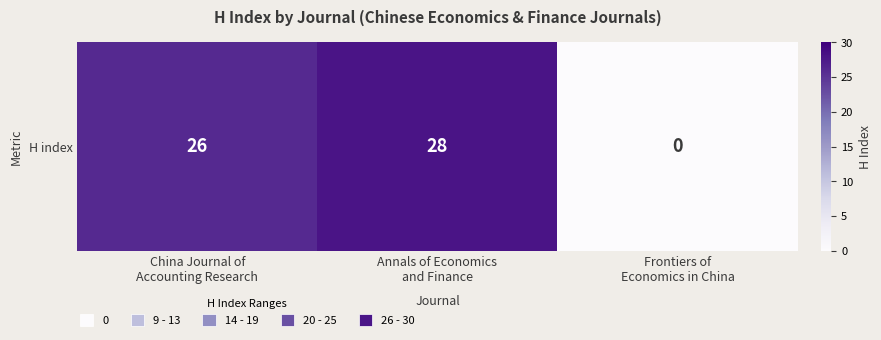

Rank the categories by value from lowest to highest.

Frontiers of
Economics in China, China Journal of
Accounting Research, Annals of Economics
and Finance